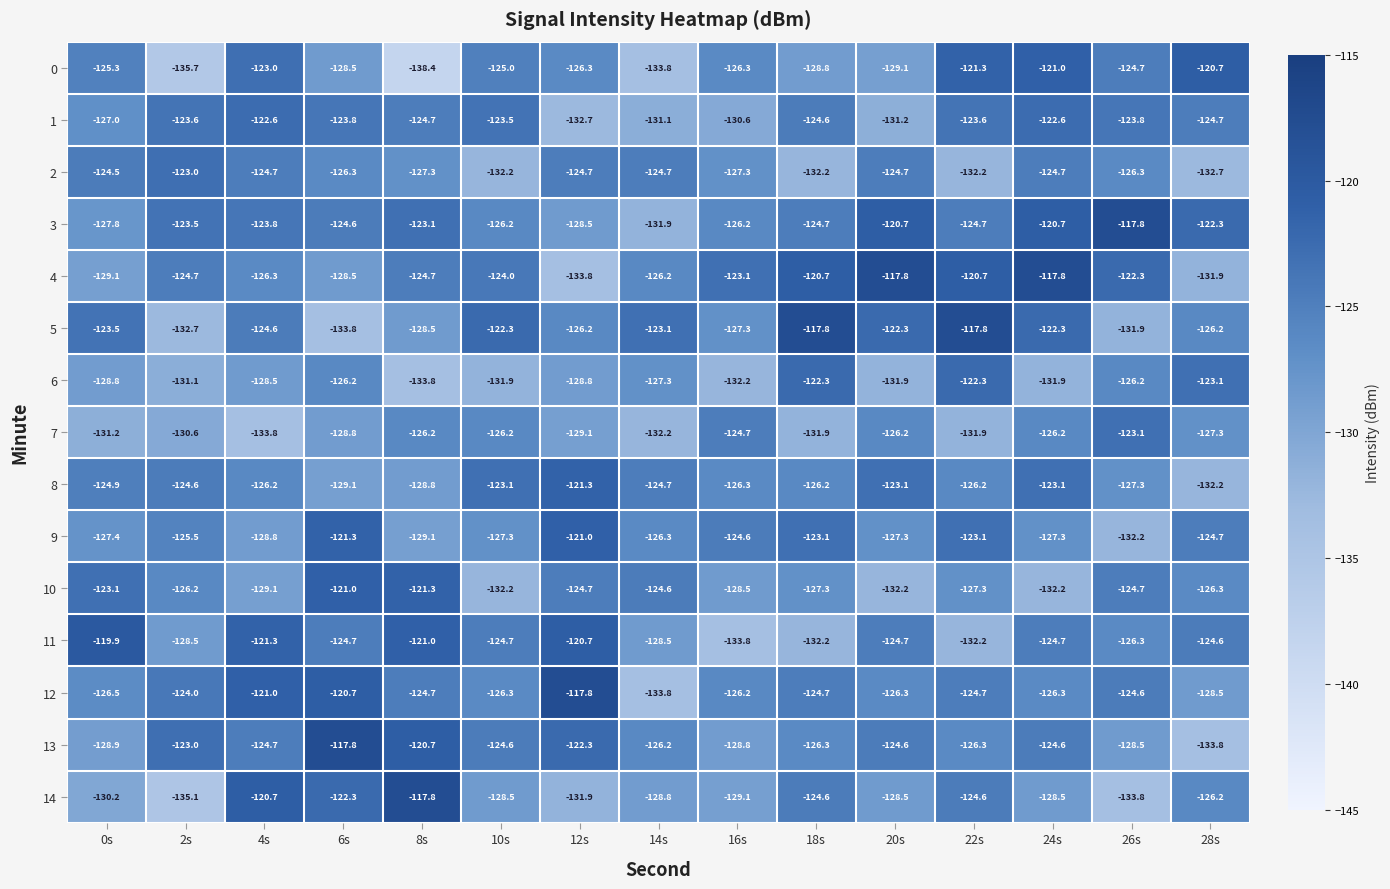

What is the minimum value for 14?

-135.1